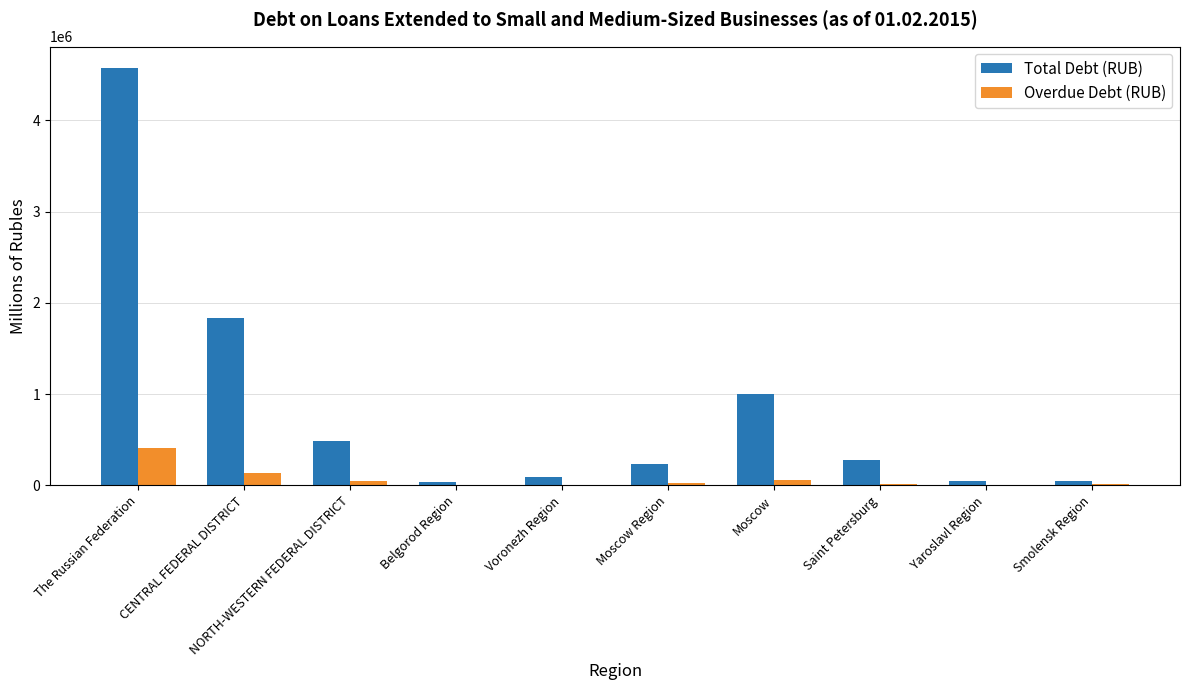

What is the sum of the Total Debt (RUB) values at Moscow Region and Yaroslavl Region?

283215